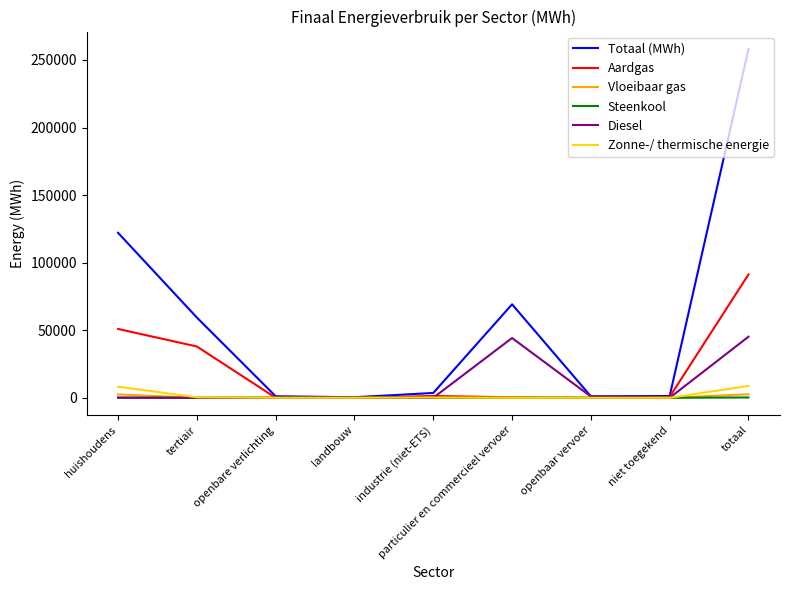

What is the maximum value shown in the chart?

258129.5